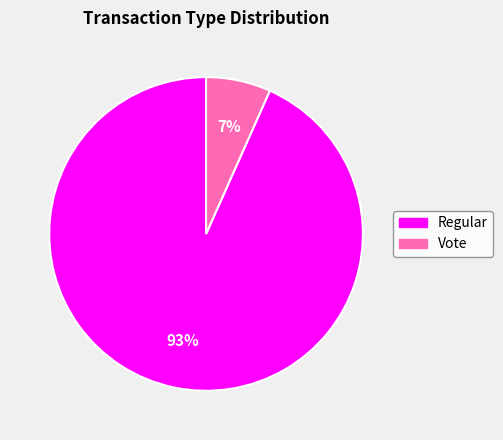

Rank the categories by value from highest to lowest.

Regular, Vote